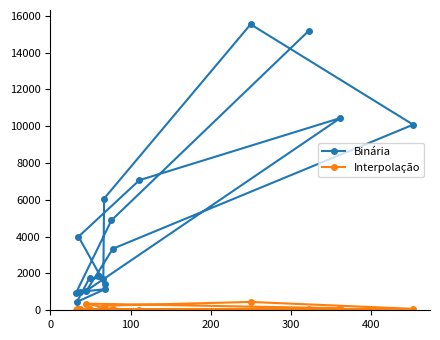

What are all the series names shown in the legend?

Binária, Interpolação